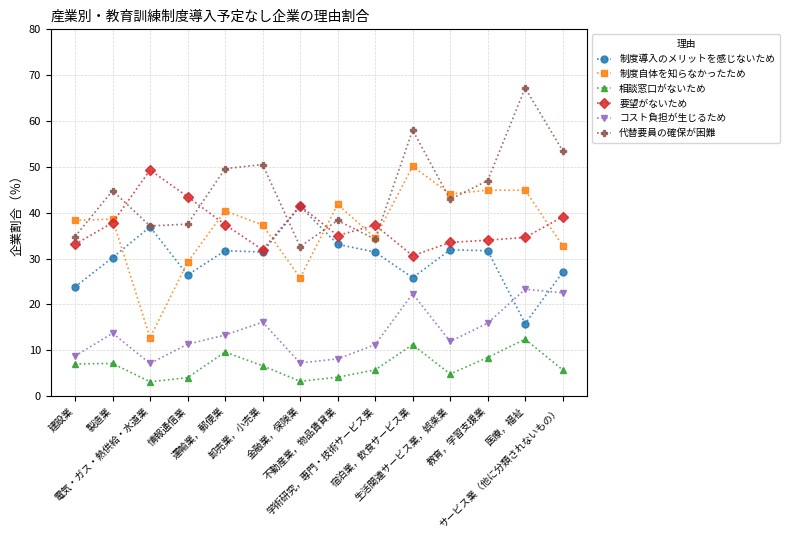

True or false: 相談窓口がないため and コスト負担が生じるため cross at least once.

False